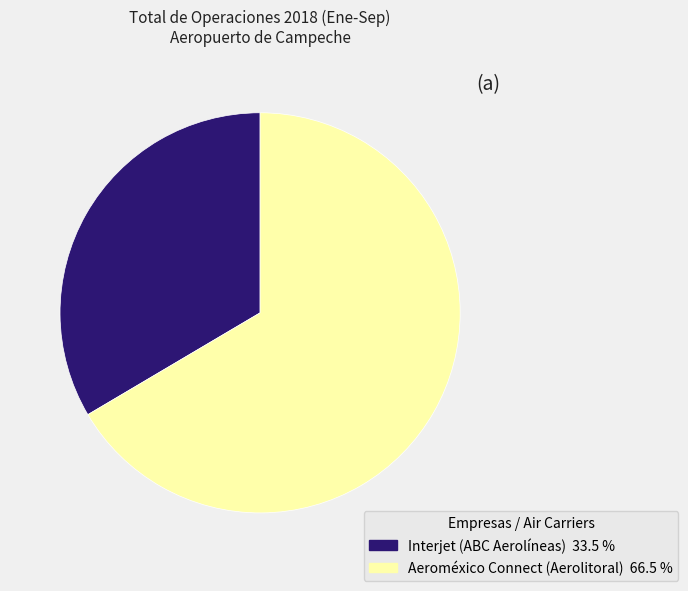

The Aeroméxico Connect (Aerolitoral) slice represents 61% of the pie. True or false?

False